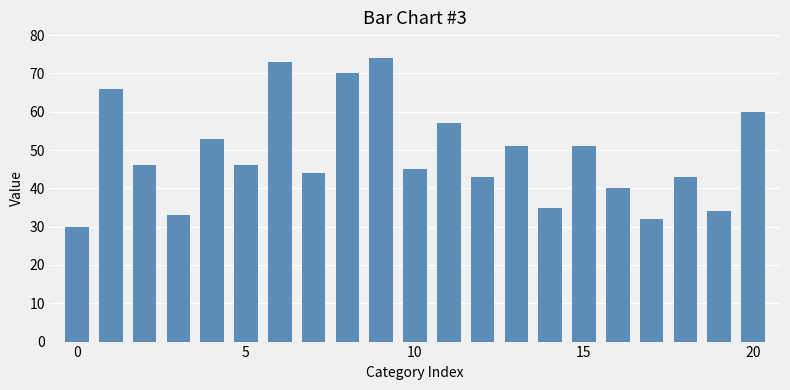

What is the minimum value shown in the chart?

30